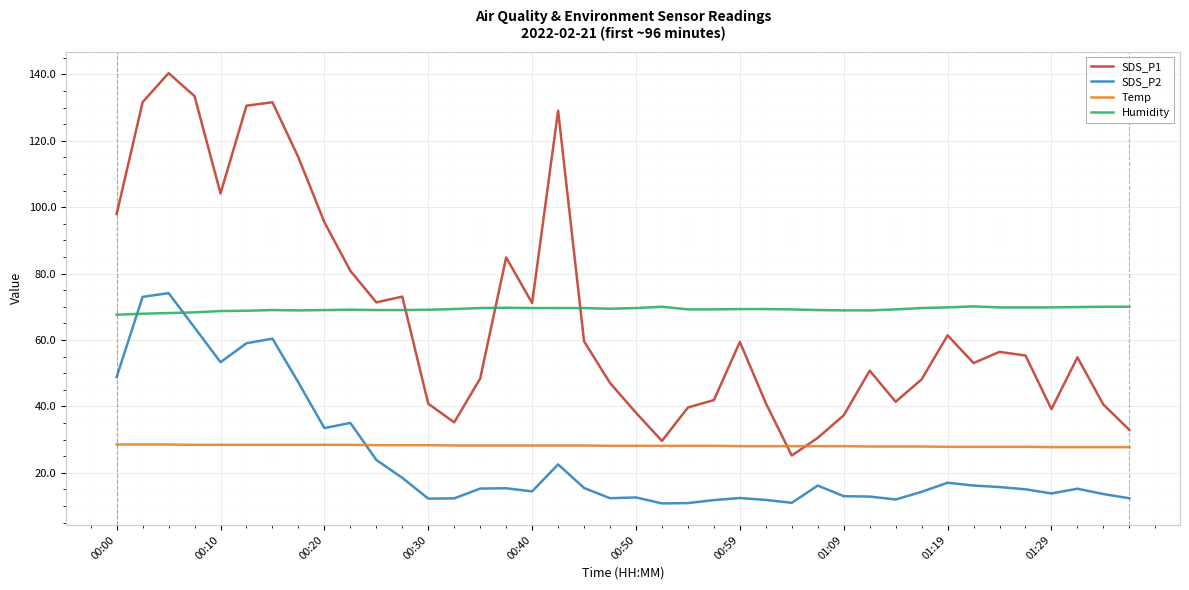

After their last crossing, which series has the higher values: Humidity or SDS_P2?

Humidity